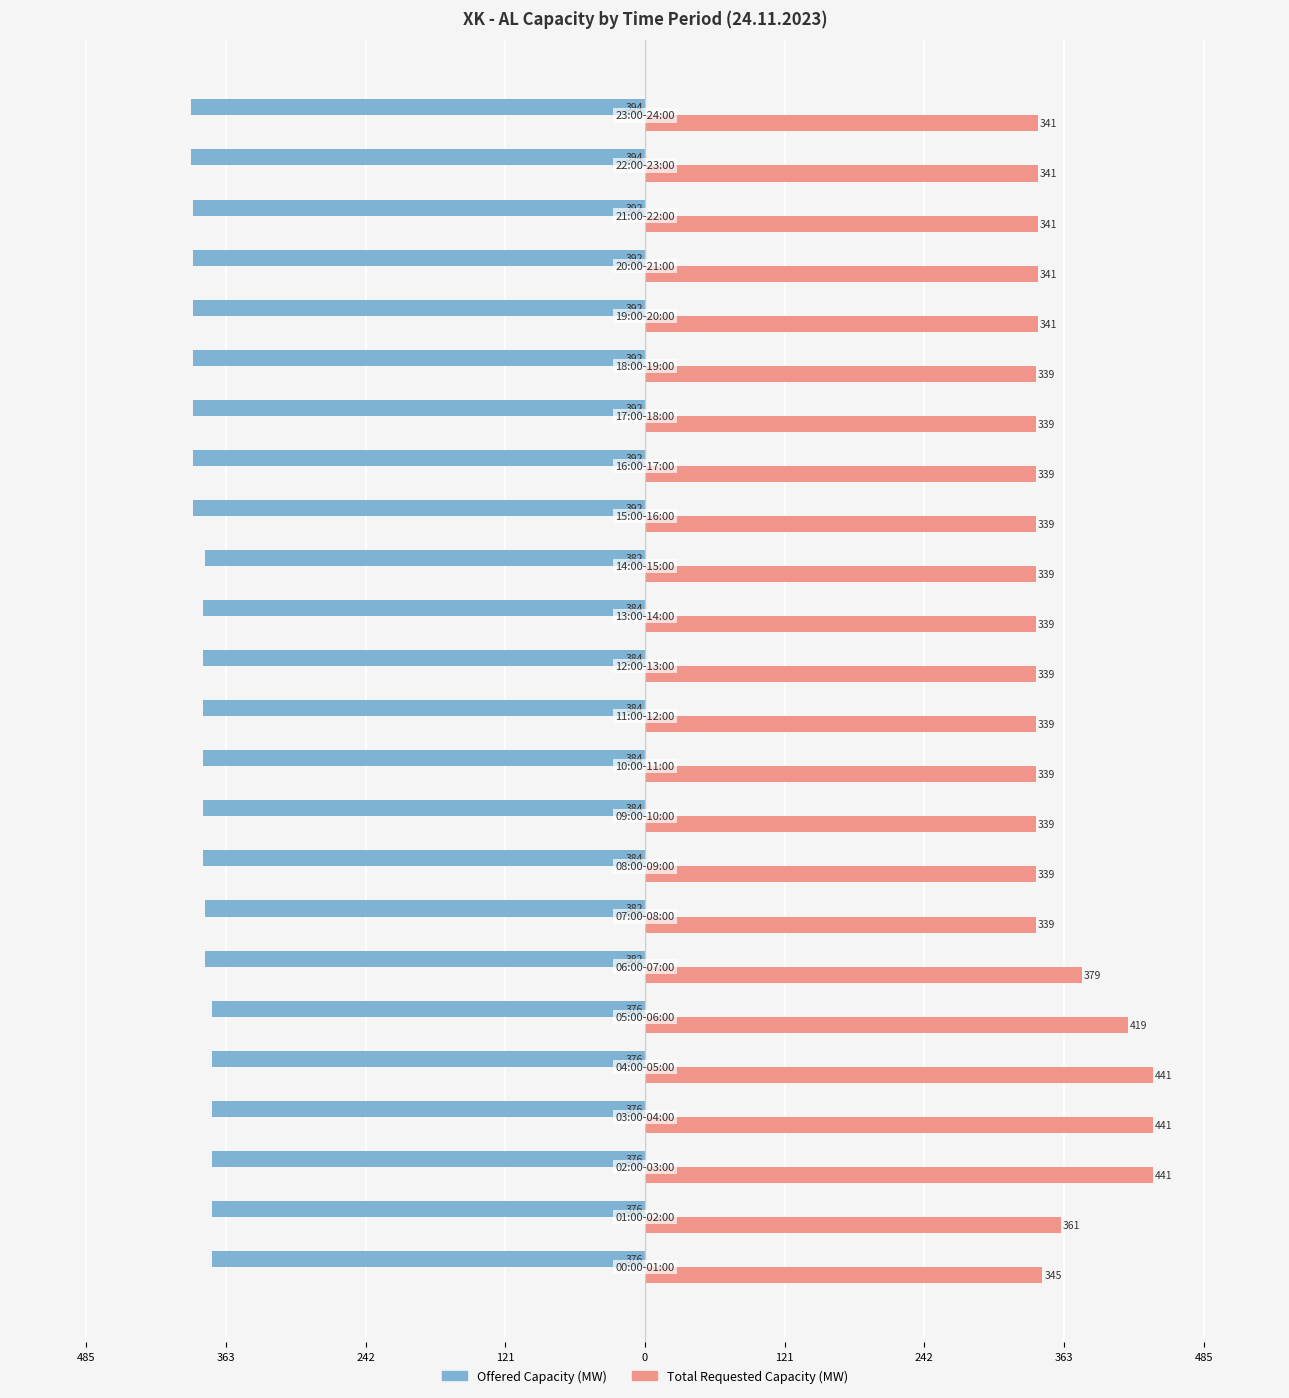

Rank the series by their maximum value, from highest to lowest.

Total Requested Capacity (MW), Offered Capacity (MW)